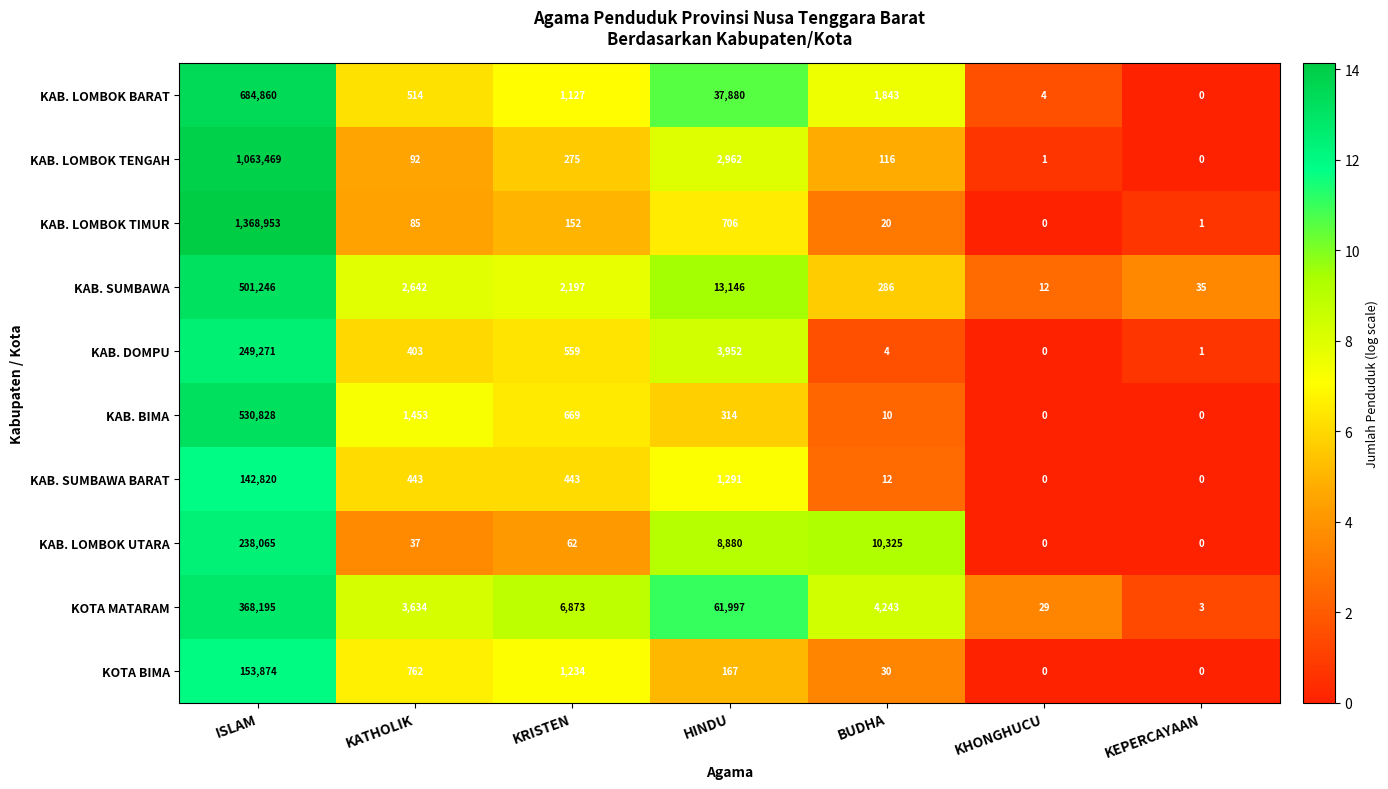

Rank the categories by KAB. LOMBOK BARAT value from lowest to highest.

KEPERCAYAAN, KHONGHUCU, KATHOLIK, KRISTEN, BUDHA, HINDU, ISLAM